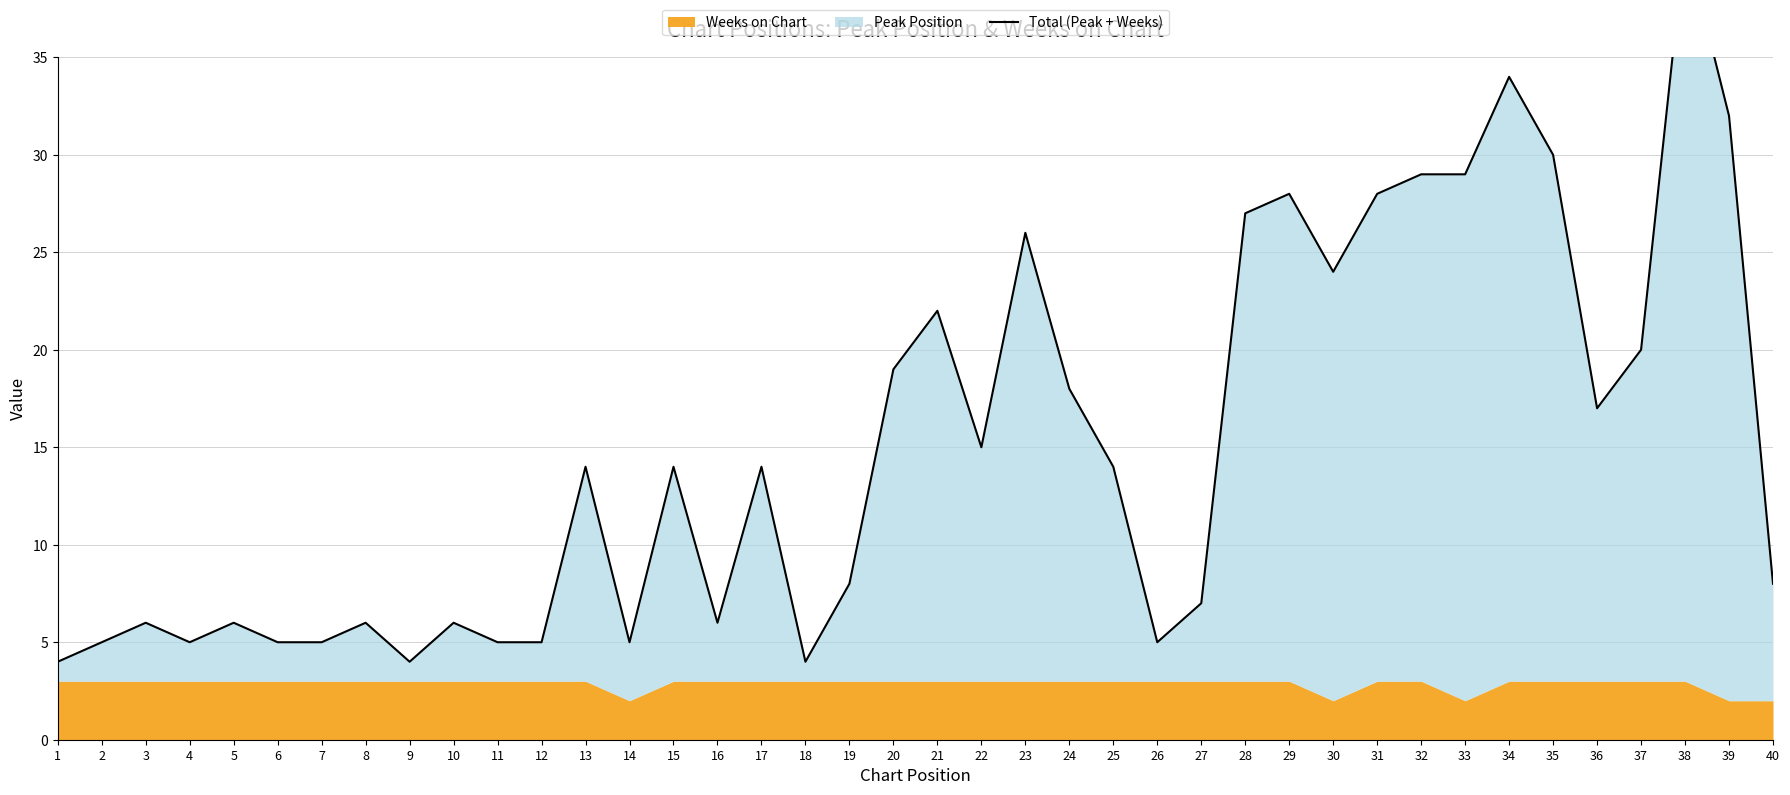

At which label does the data first exceed 14?

20